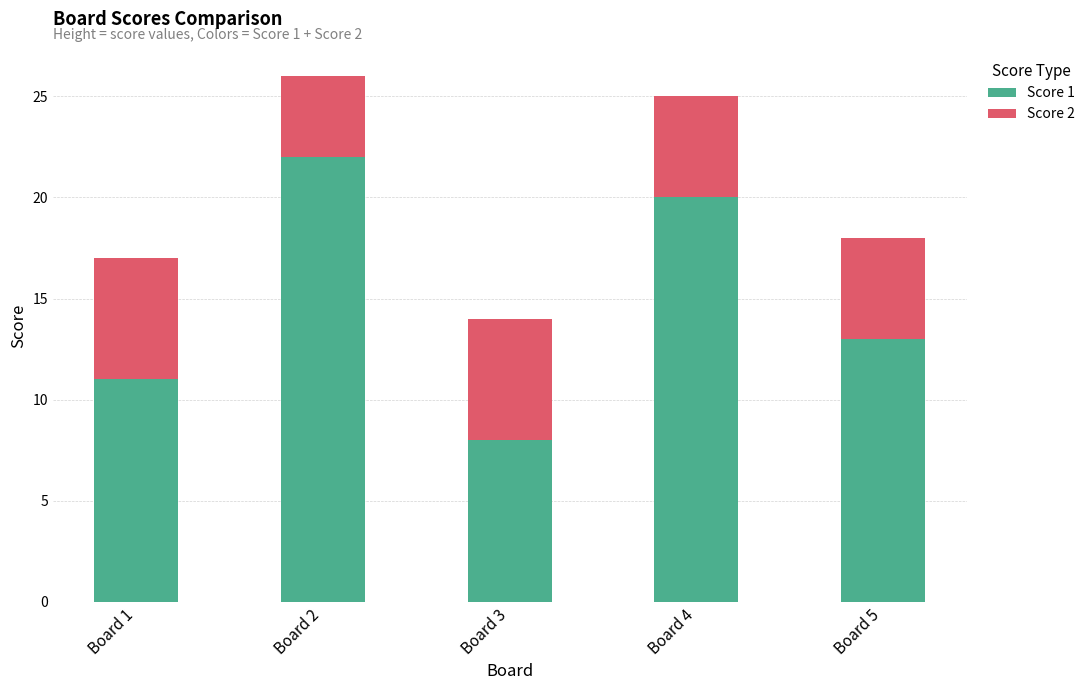

How many values in the Score 1 series are below 13?

2